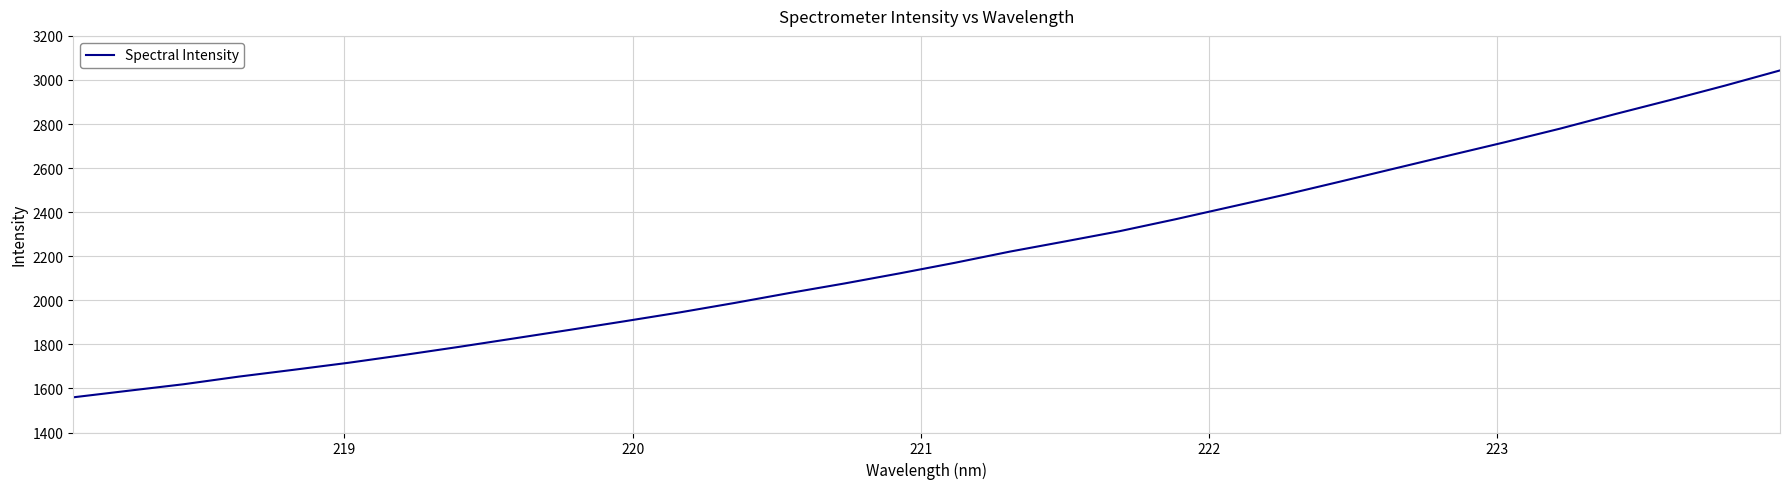

What is the greatest value displayed?

3043.2